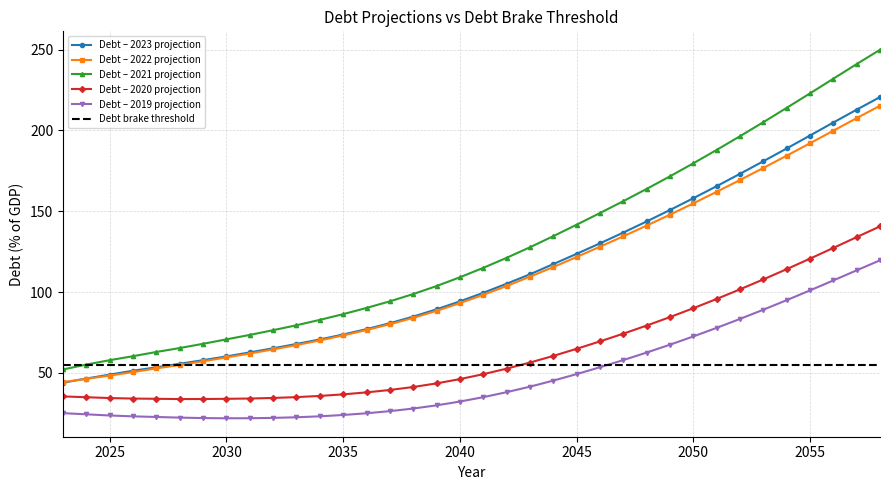

True or false: Debt – 2019 projection and Debt – 2021 projection cross at least once.

False